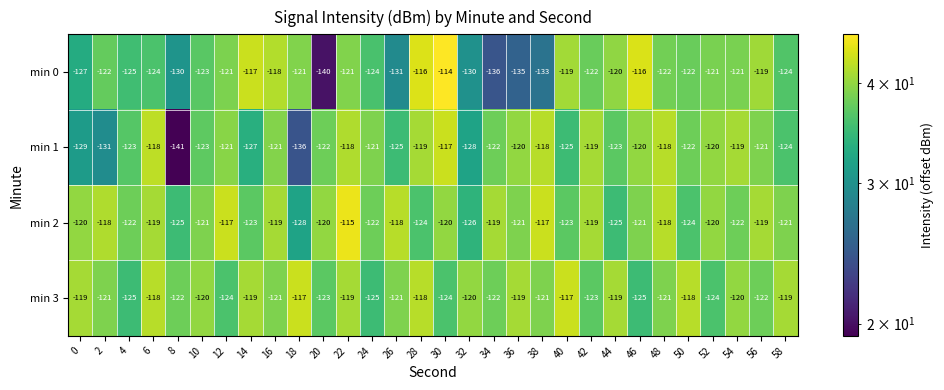

Which category has the lowest value across all series?

8